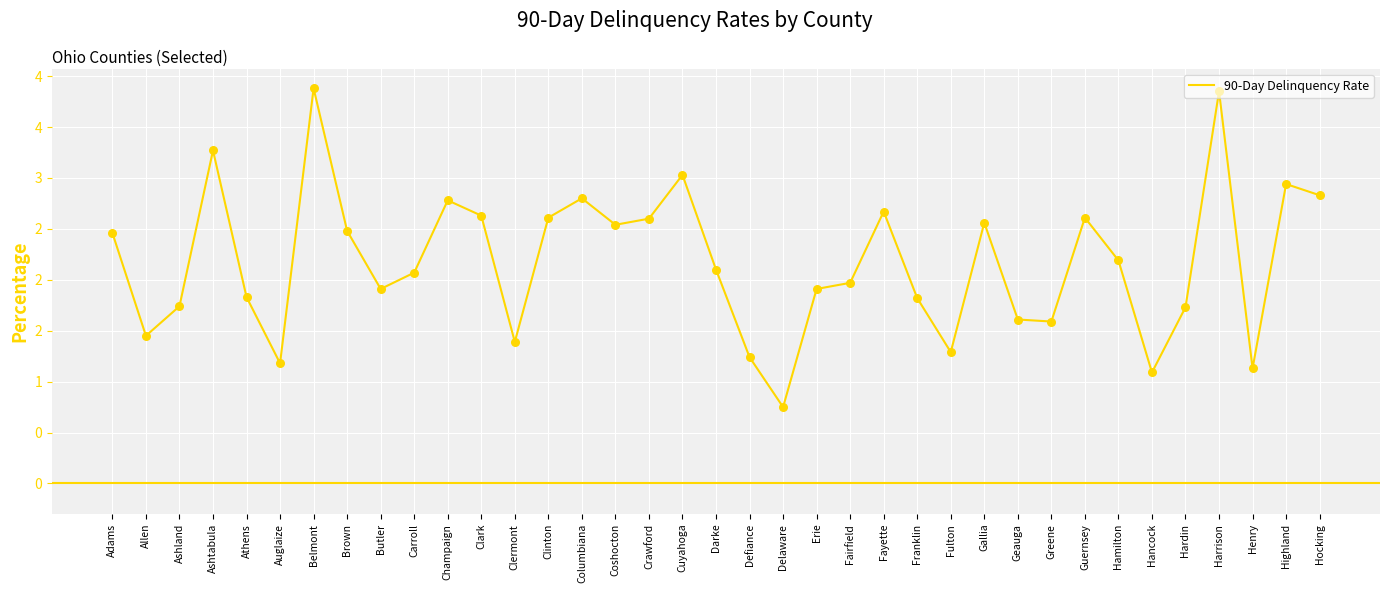

What is the change in value from Adams to Erie?

-0.6